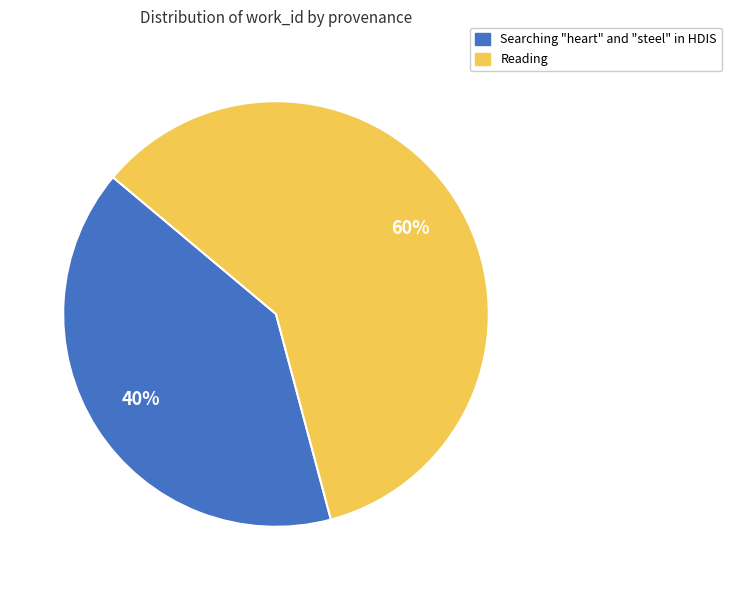

True or false: Reading accounts for 73% of the total.

False